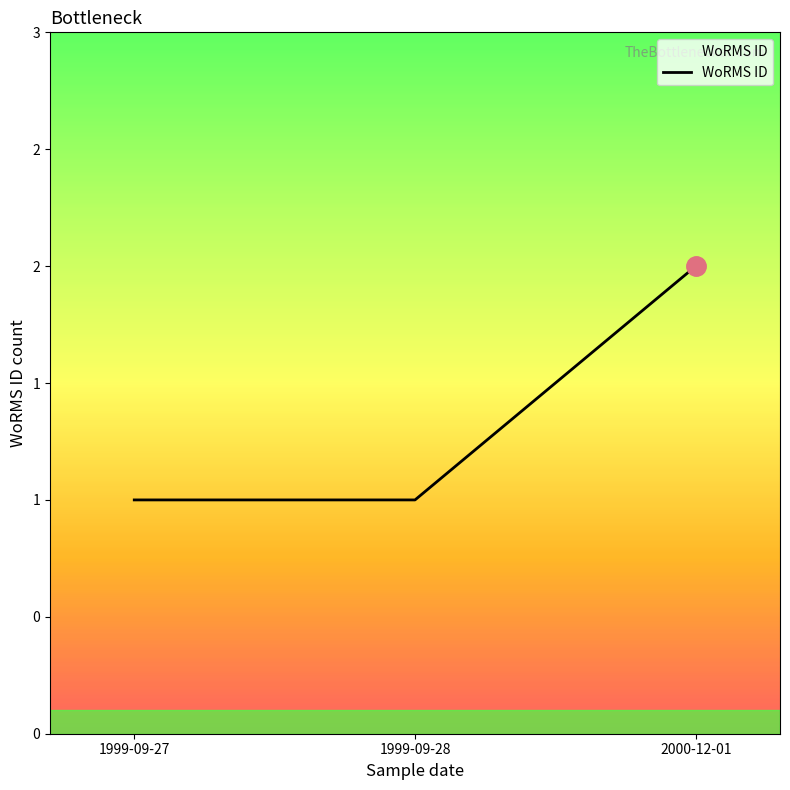

What is the sum of all values?

4